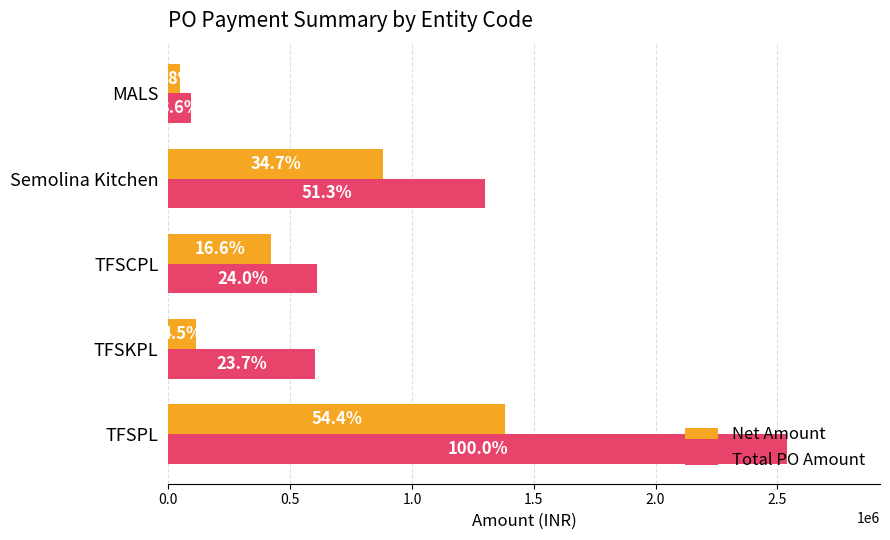

What is the value of the Net Amount bar at the 4th from the left?

882391.0